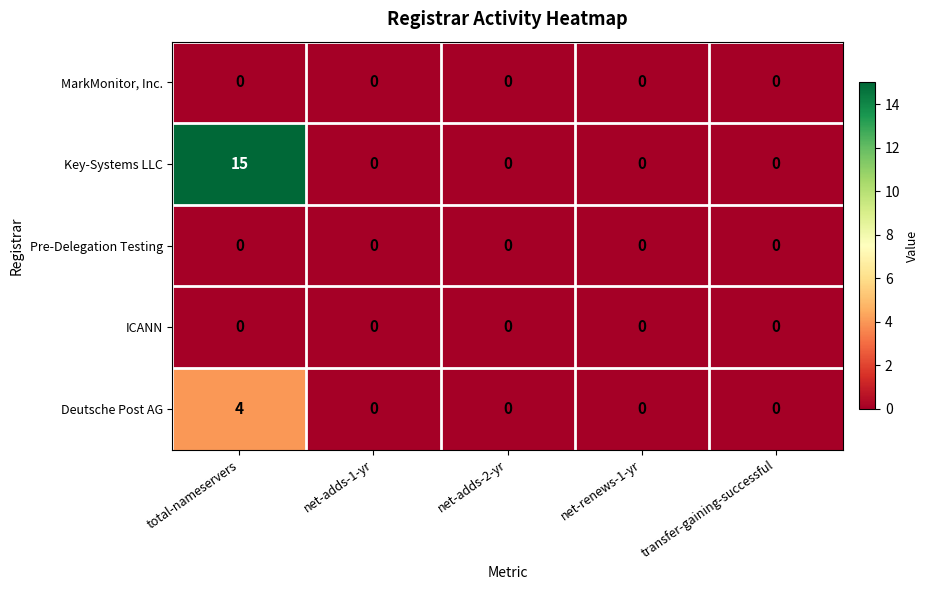

The Key-Systems LLC series shows 0 at net-renews-1-yr. True or false?

True